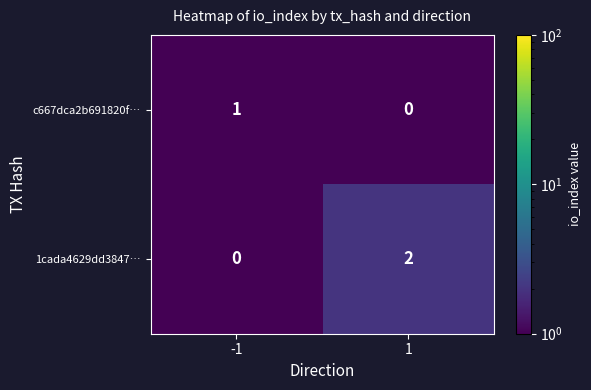

The 1cada4629dd3847… series shows 2 at 1. True or false?

True